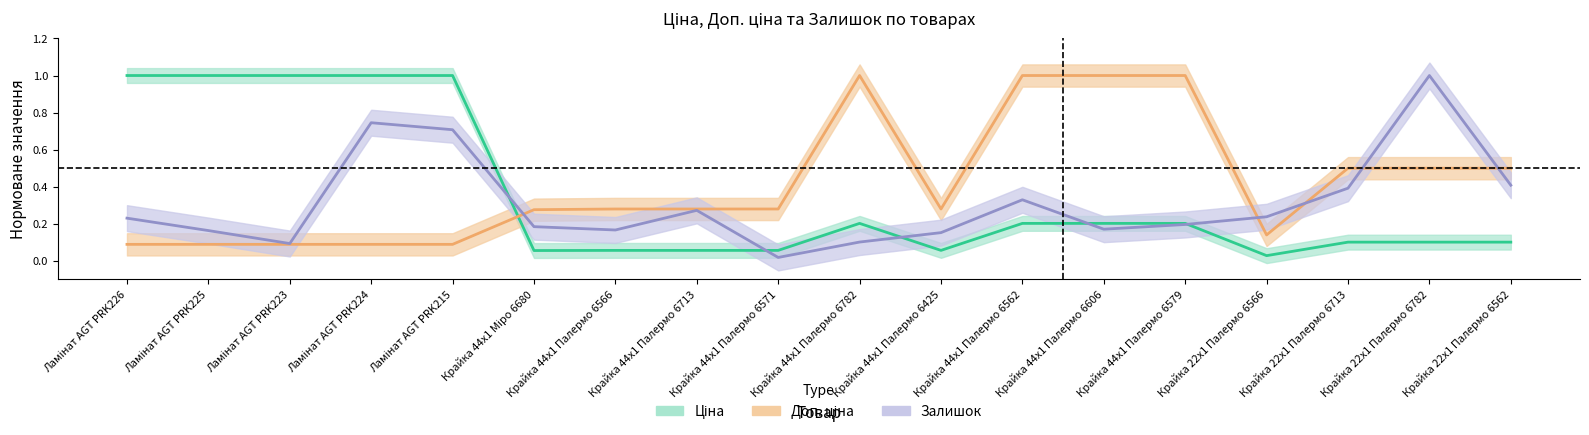

Rank the series at Ламінат AGT PRK224 from lowest to highest value.

Доп. ціна, Залишок, Ціна